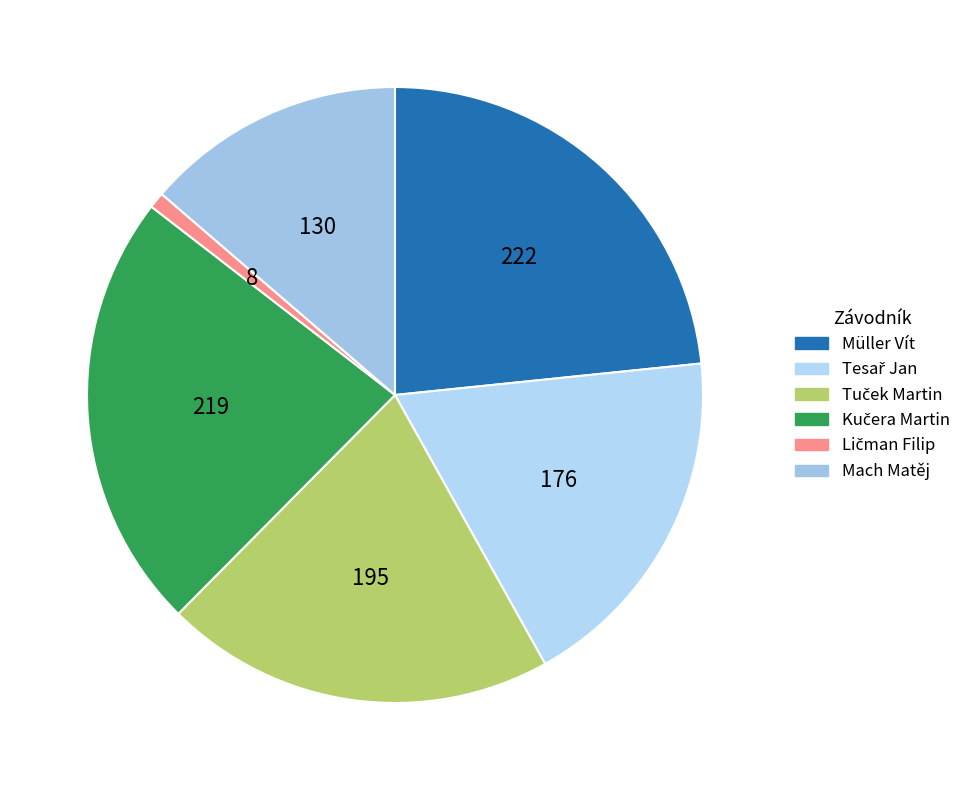

How many slices are in this pie chart?

6